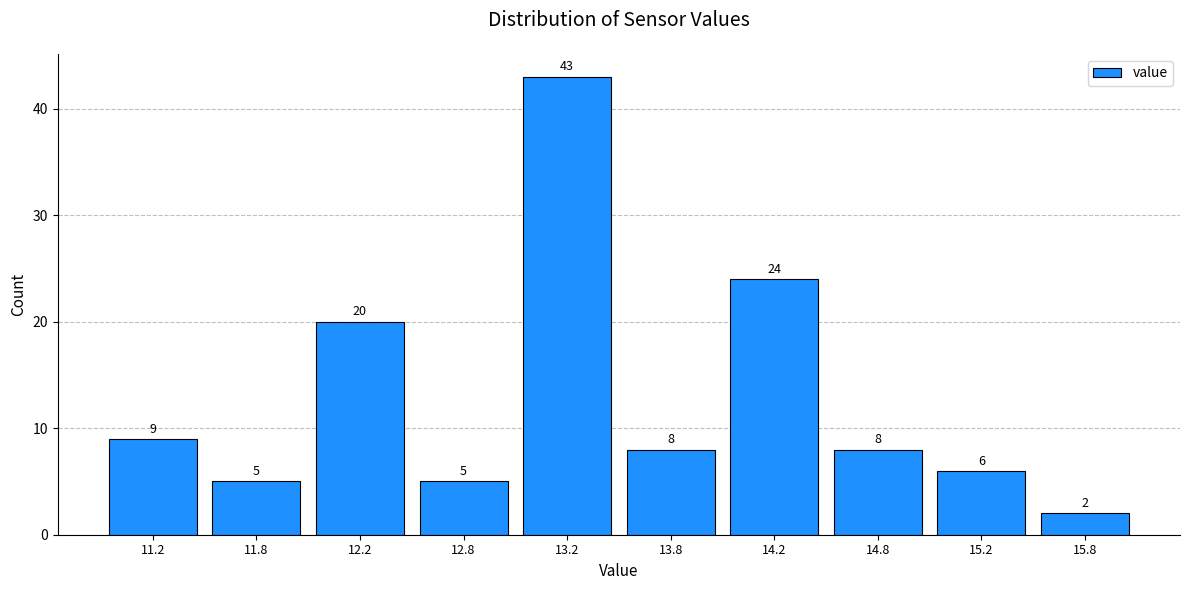

Which range on the x-axis has the tallest bar?

13.0 to 13.5